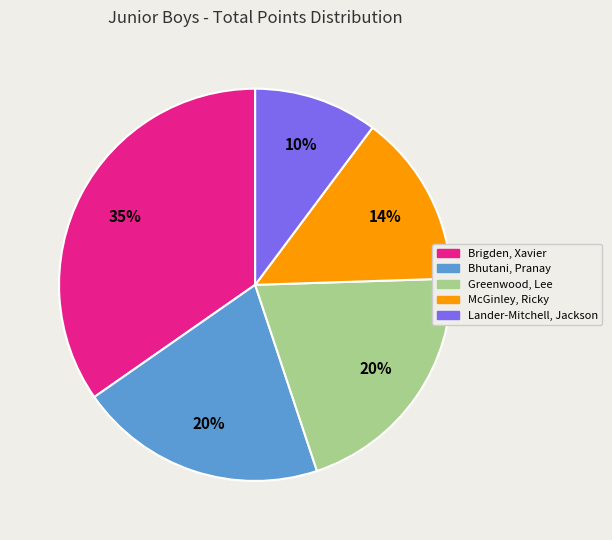

Count the number of slices in the pie.

5